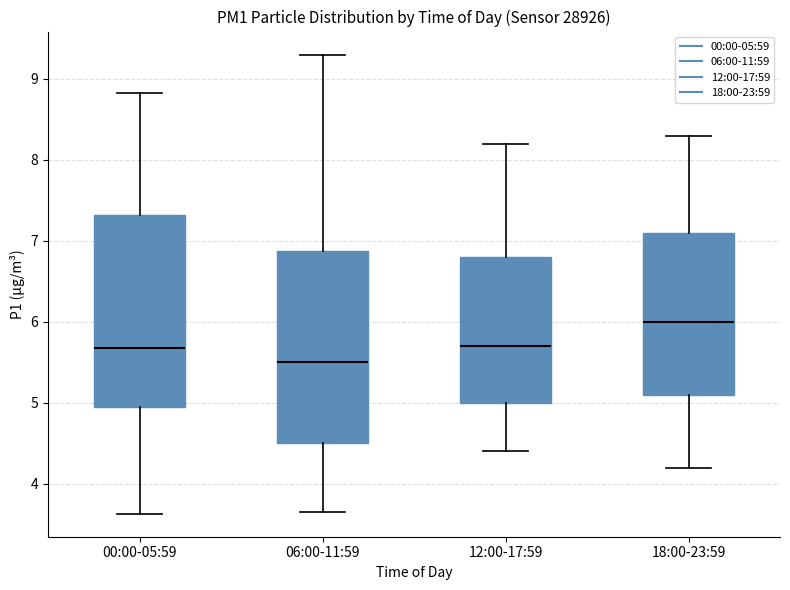

Reading left to right, read every box against the y-axis: the position of its median line, the range the box covers, and the ends of its whiskers. The values are not printed on the chart, so give them approximately, as read against the axis.

00:00-05:59: median 5.7, box 5.0 to 7.3, whiskers 3.6 to 8.8
06:00-11:59: median 5.5, box 4.5 to 6.9, whiskers 3.7 to 9.3
12:00-17:59: median 5.7, box 5.0 to 6.8, whiskers 4.4 to 8.2
18:00-23:59: median 6.0, box 5.1 to 7.1, whiskers 4.2 to 8.3